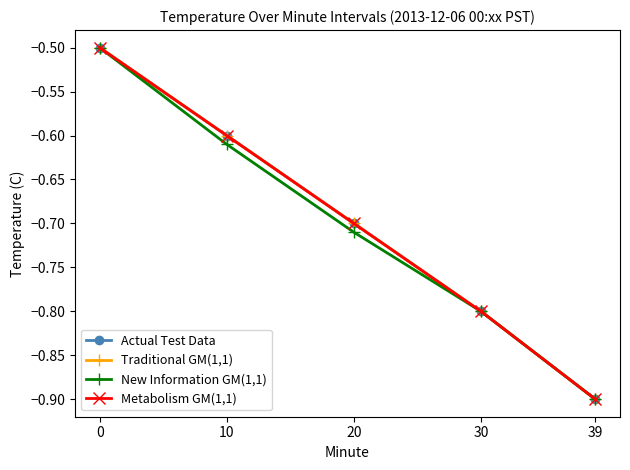

What is the difference between the Actual Test Data values at 0 and 39?

0.4